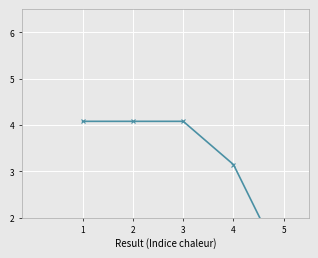

The value at 2 is 4.1. True or false?

True